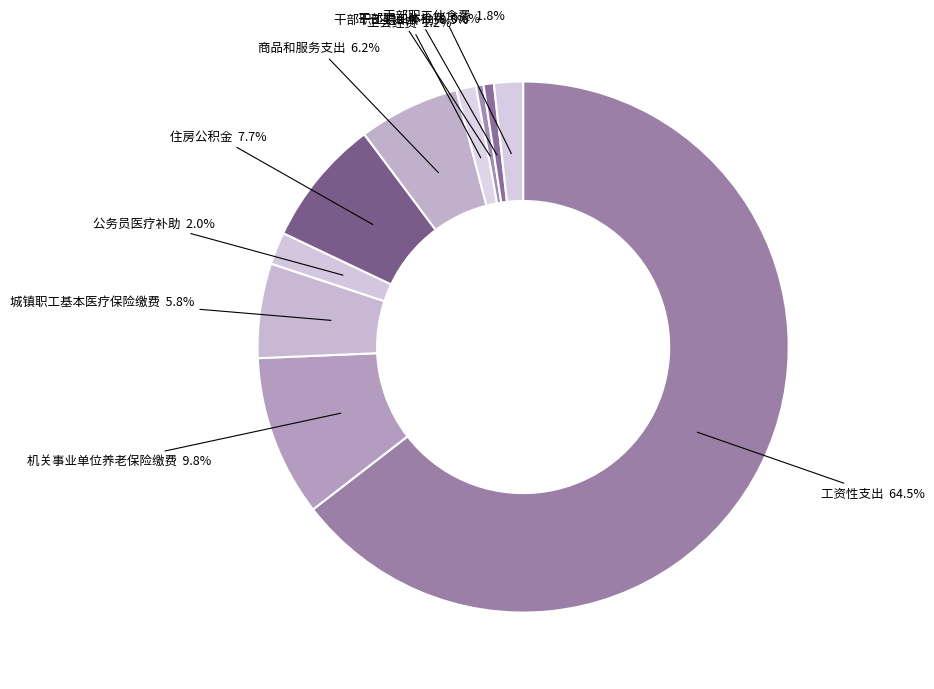

How many slices are in this pie chart?

10